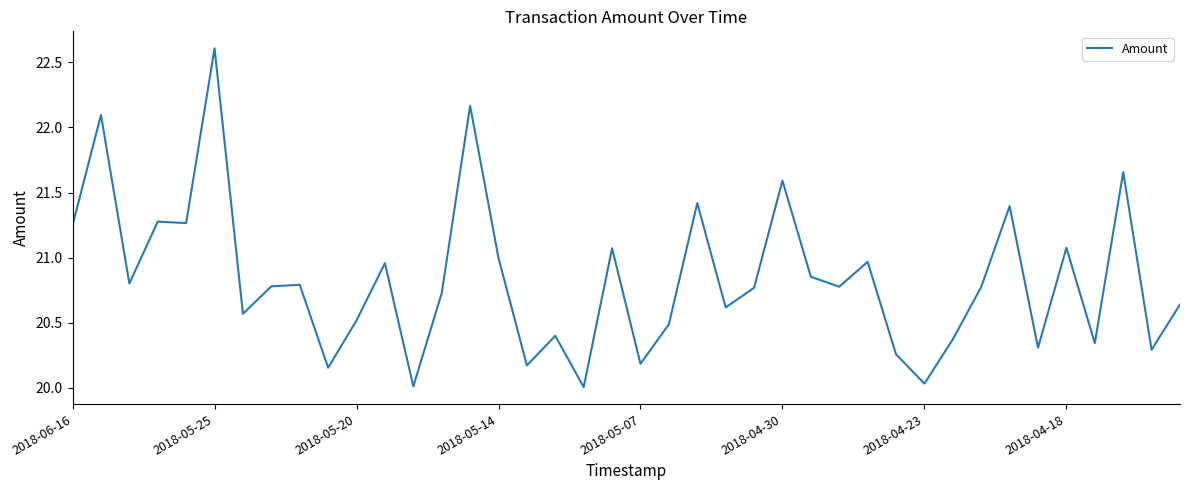

What is the greatest value displayed?

22.6